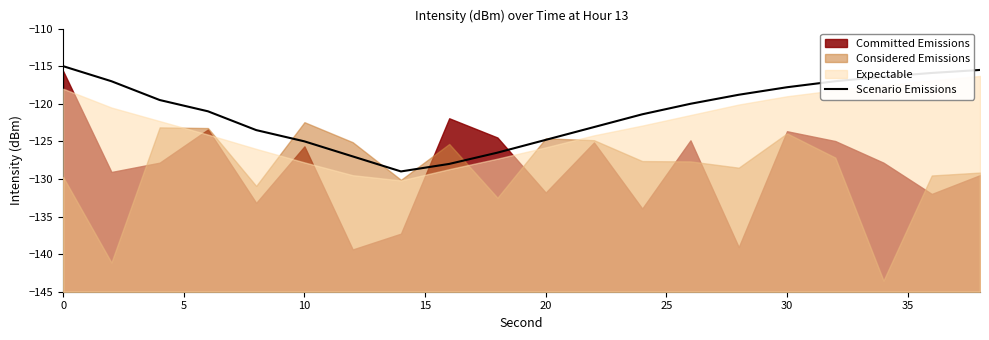

What is the highest value of the Scenario Emissions series?

-115.0